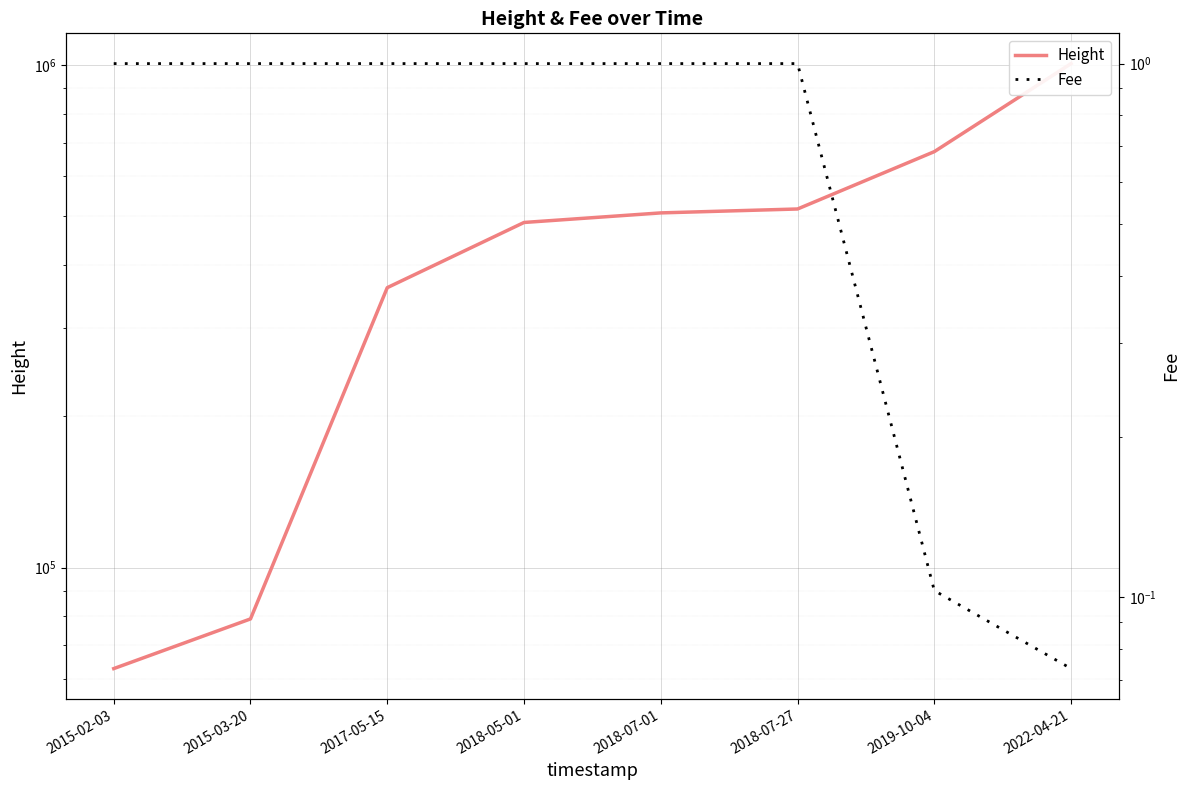

Is this an area chart (filled region under the line)?

No